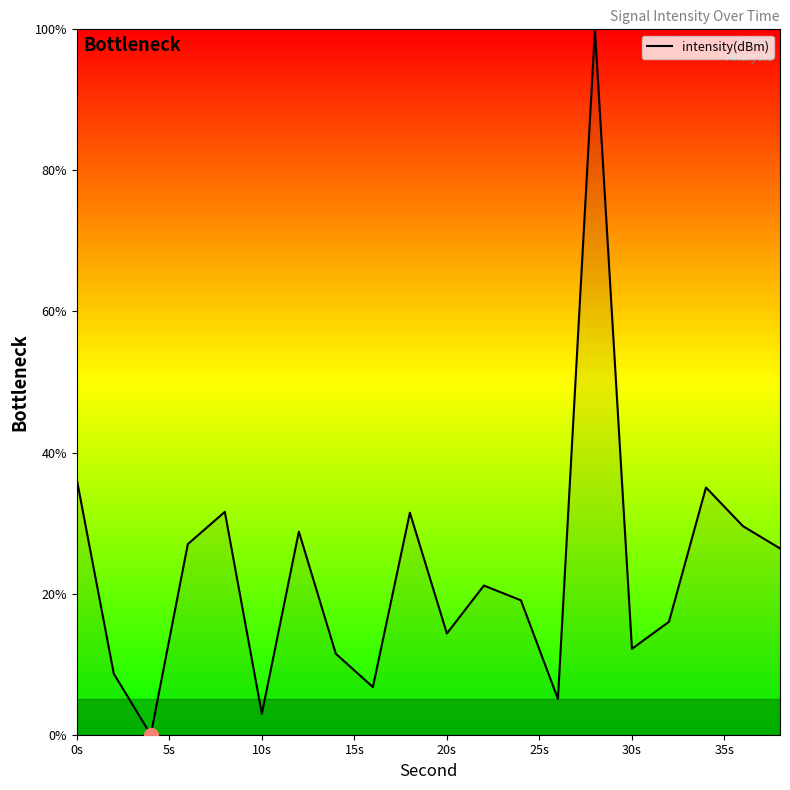

What is the difference between the maximum and minimum values?

100.0